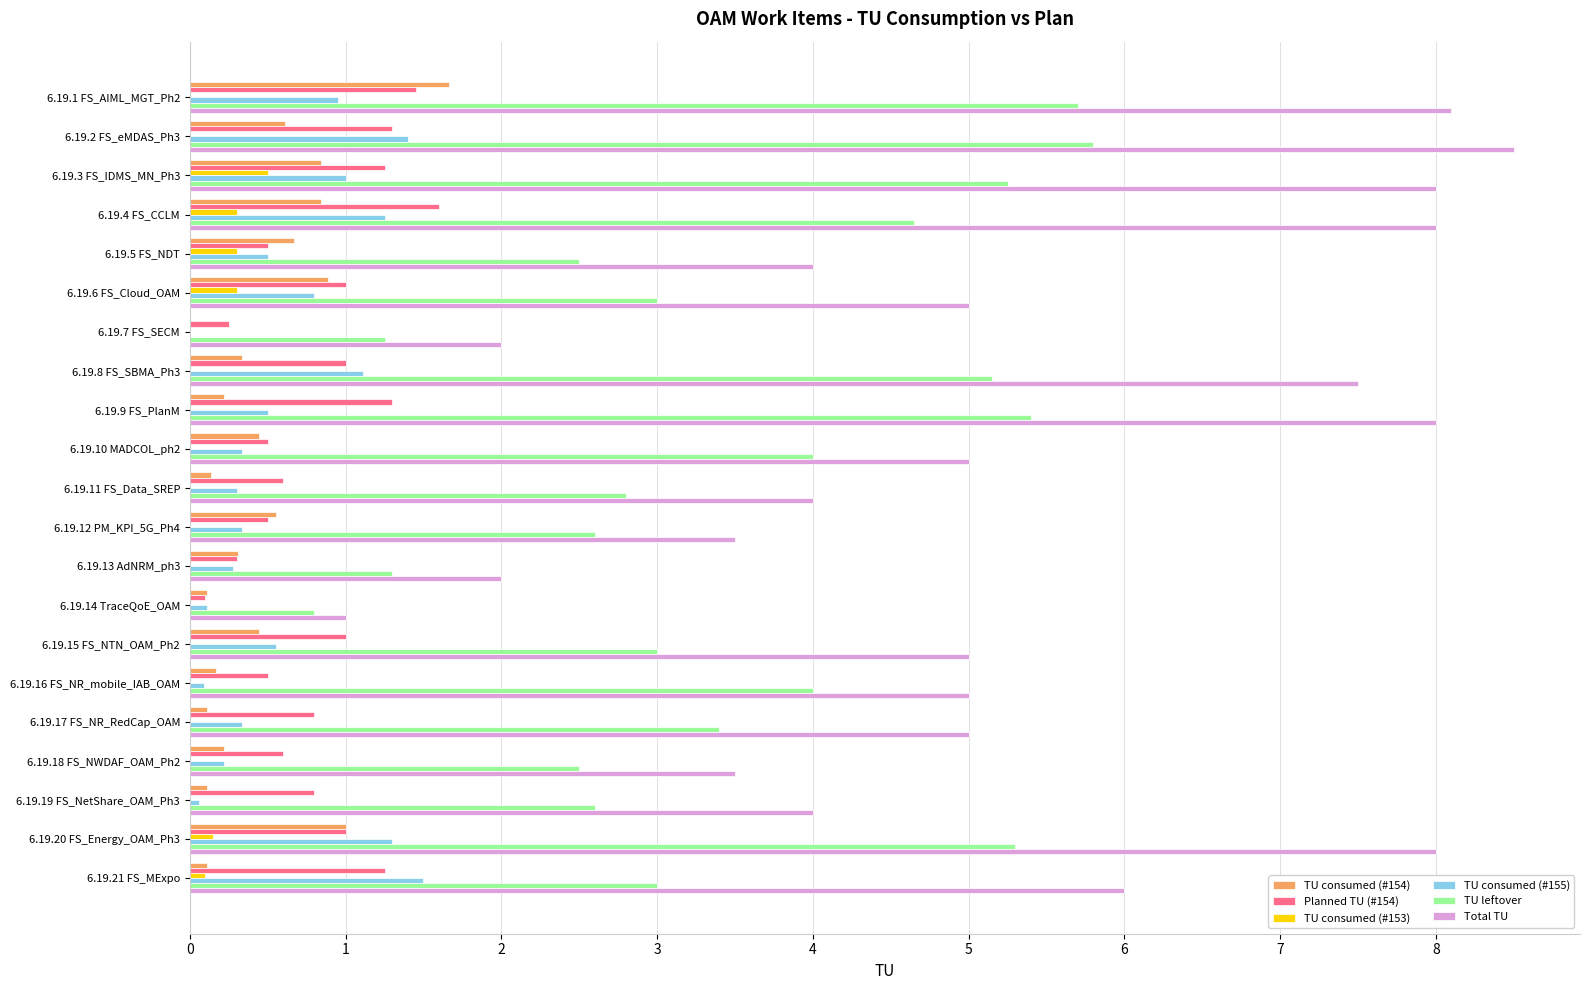

How many categories are shown in the chart?

21